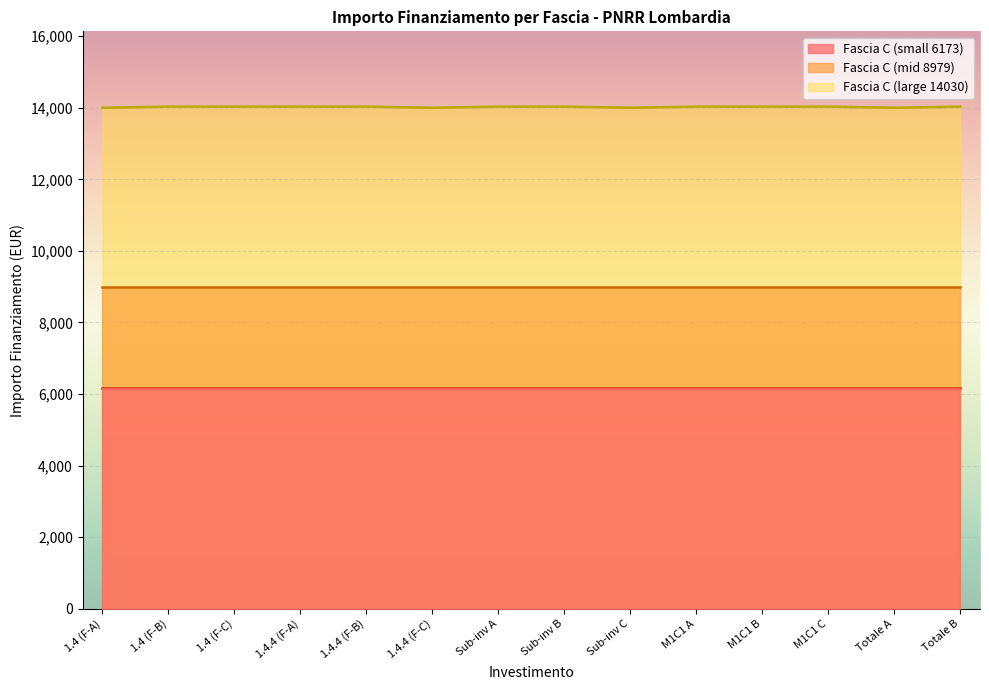

True or false: Fascia C and Fascia A cross at least once.

False